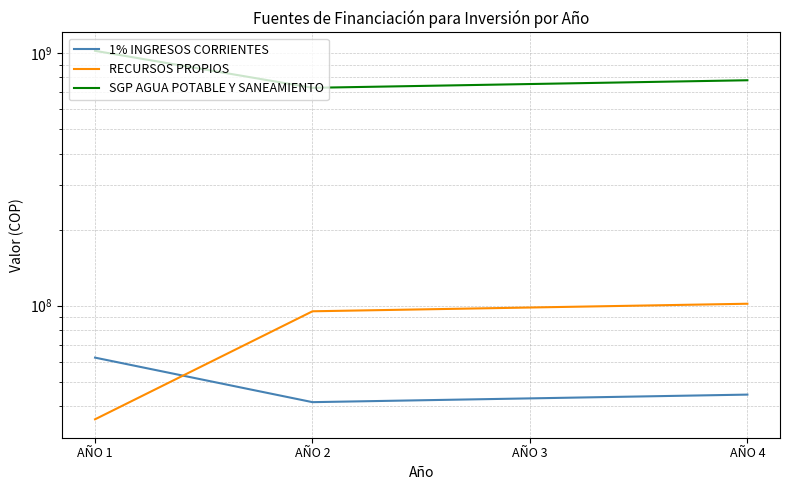

Which series has the largest total across all categories?

SGP AGUA POTABLE Y SANEAMIENTO